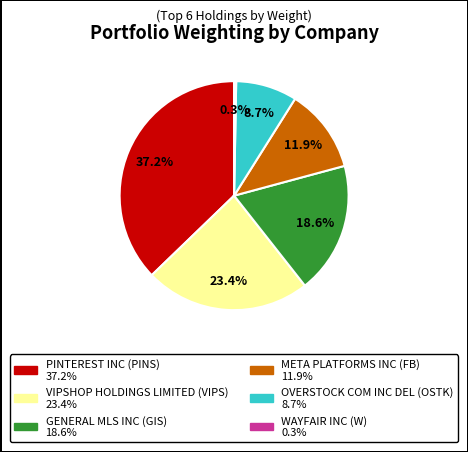

To the nearest percent, what portion does META PLATFORMS INC represent?

12%